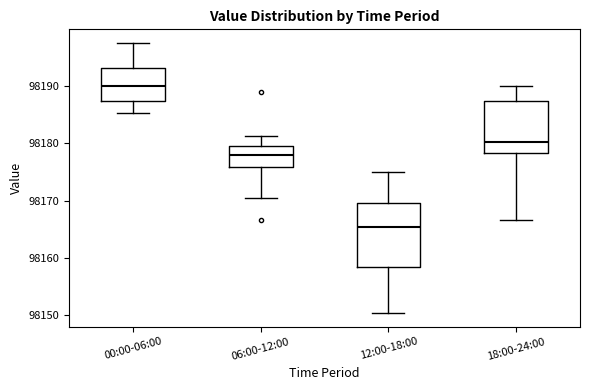

Which box's median line is the lowest?

12:00-18:00